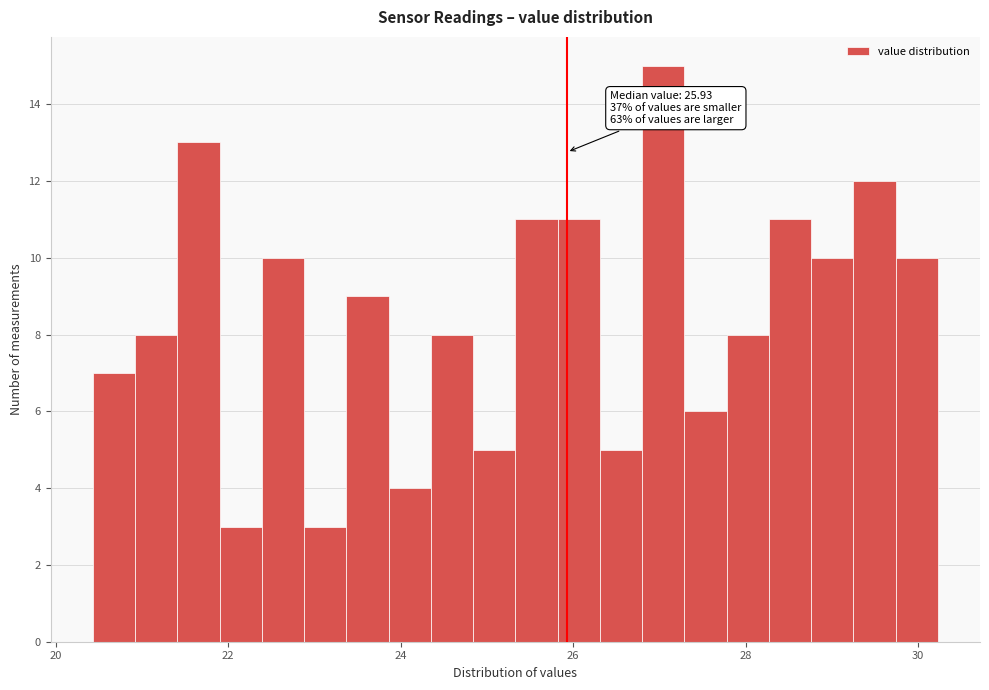

Around what value on the x-axis is the tallest bar? Give the approximate position of its centre, as read against the axis.

27.0